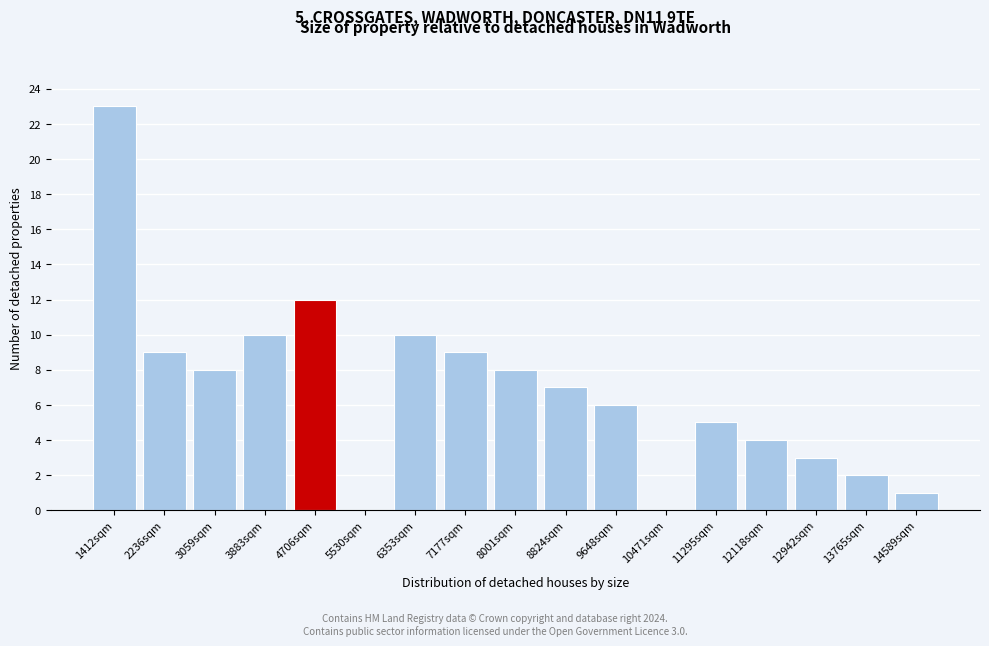

Reading left to right, what are all the values shown in this chart?

1412sqm=23	2236sqm=9	3059sqm=8	3883sqm=10	4706sqm=12	5530sqm=0	6353sqm=10	7177sqm=9	8001sqm=8	8824sqm=7	9648sqm=6	10471sqm=0	11295sqm=5	12118sqm=4	12942sqm=3	13765sqm=2	14589sqm=1